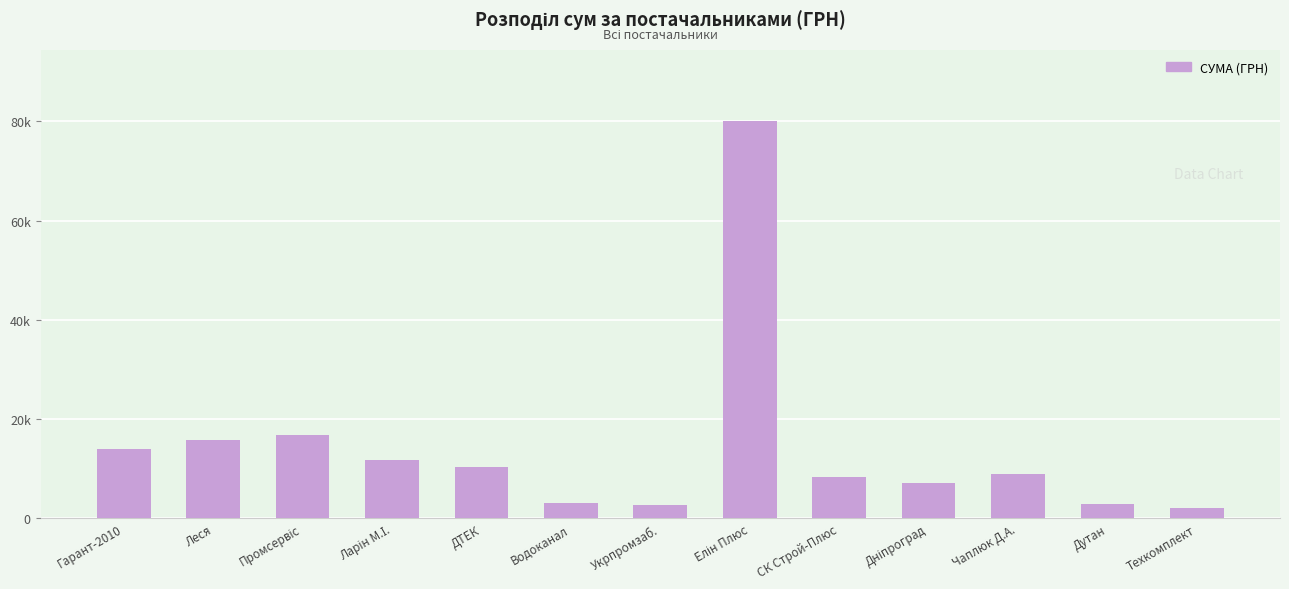

What is the smallest value displayed?

2175.0